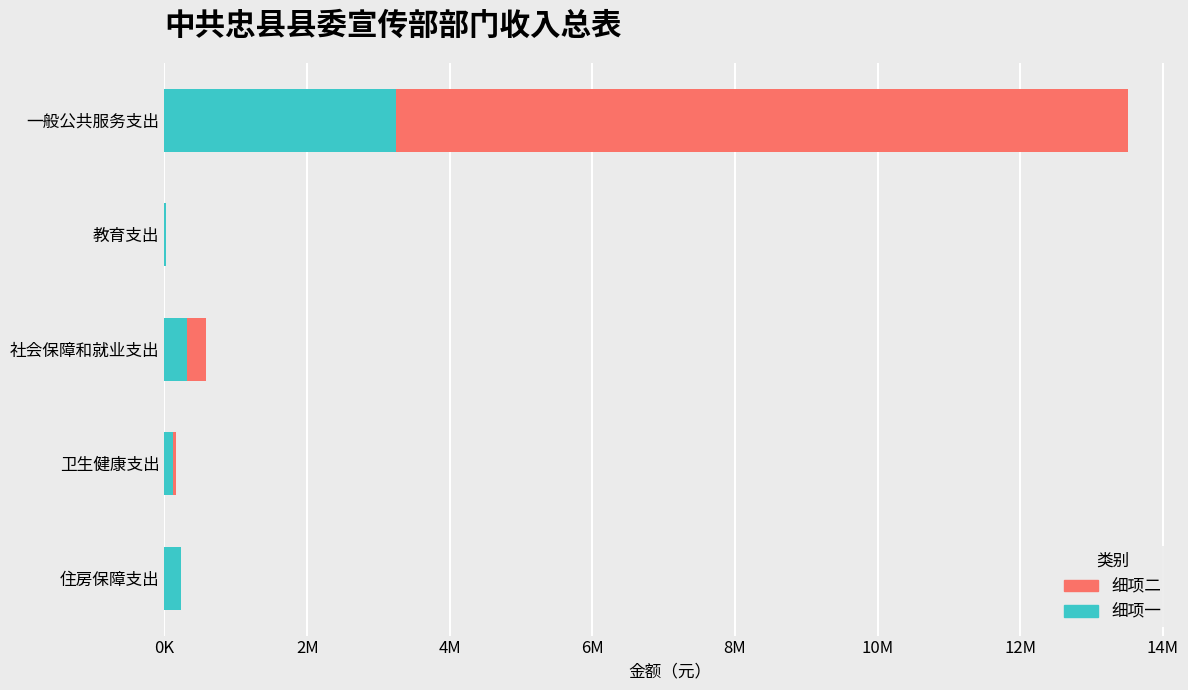

What are all the series names shown in the legend?

细项二, 细项一